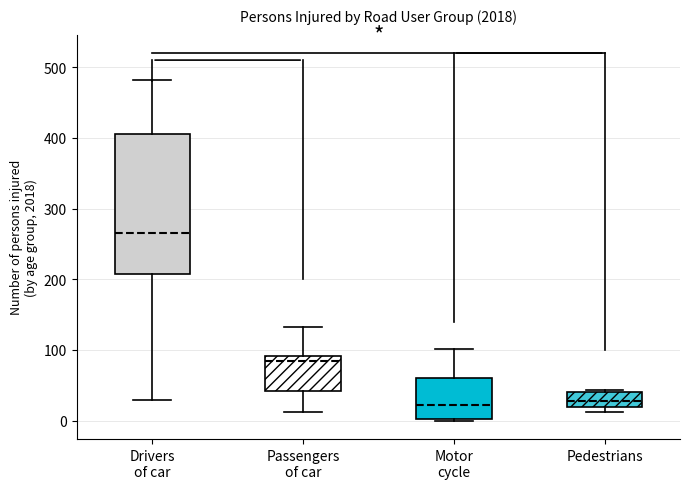

Which box's median line is the highest?

Drivers of car